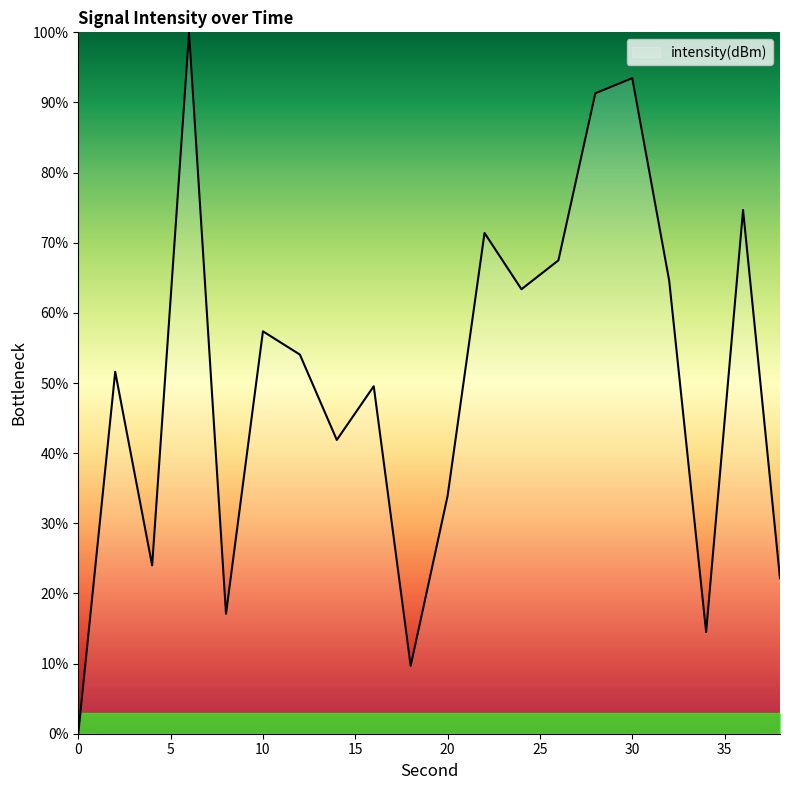

Does the chart have visible grid lines?

No